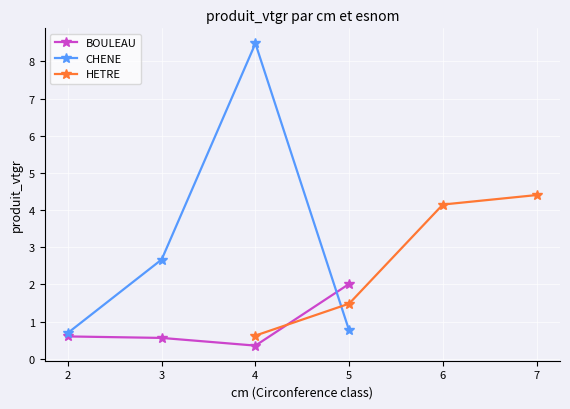

At which label does CHENE first exceed 2?

3